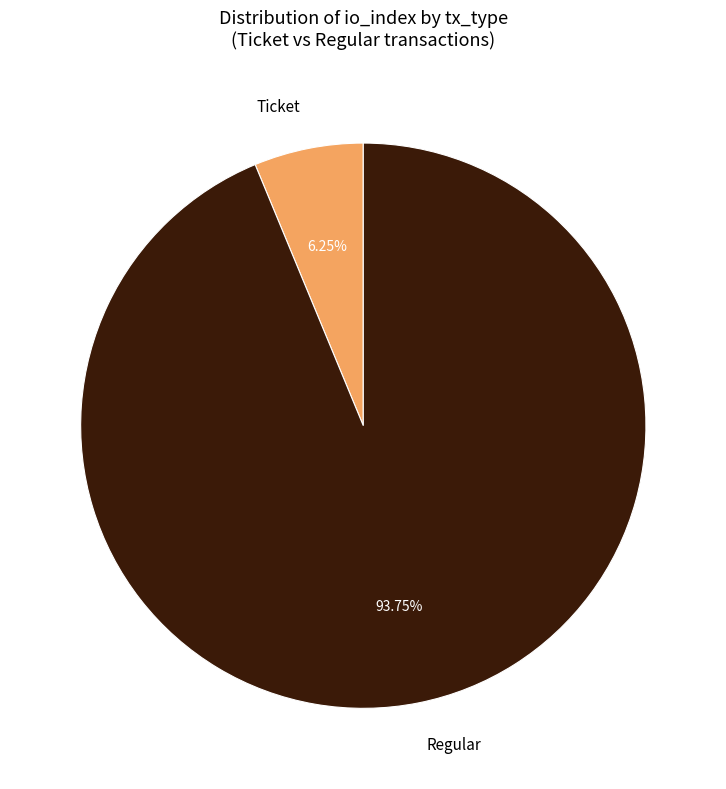

Rank the categories by value from lowest to highest.

Ticket, Regular